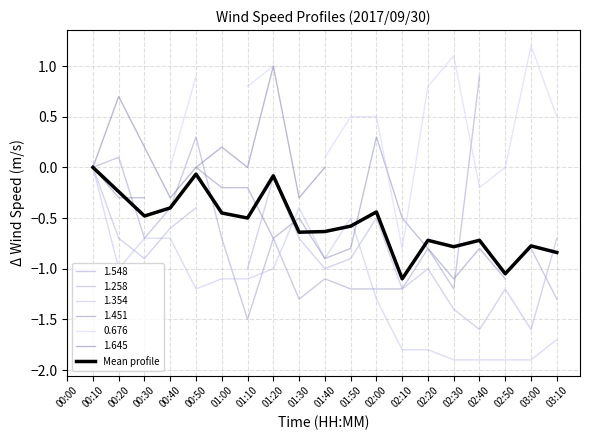

True or false: the data has more than 2 interior local peaks.

True